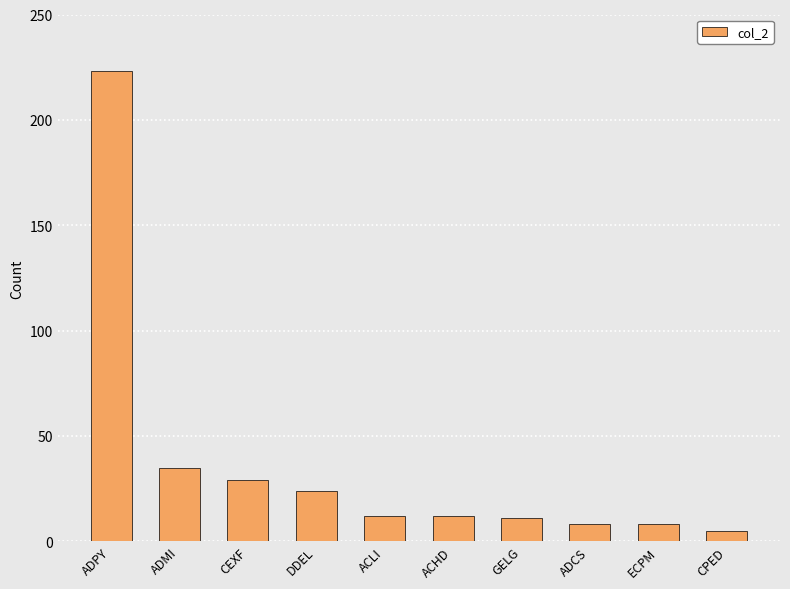

The chart shows a value of 8 at ECPM. True or false?

True